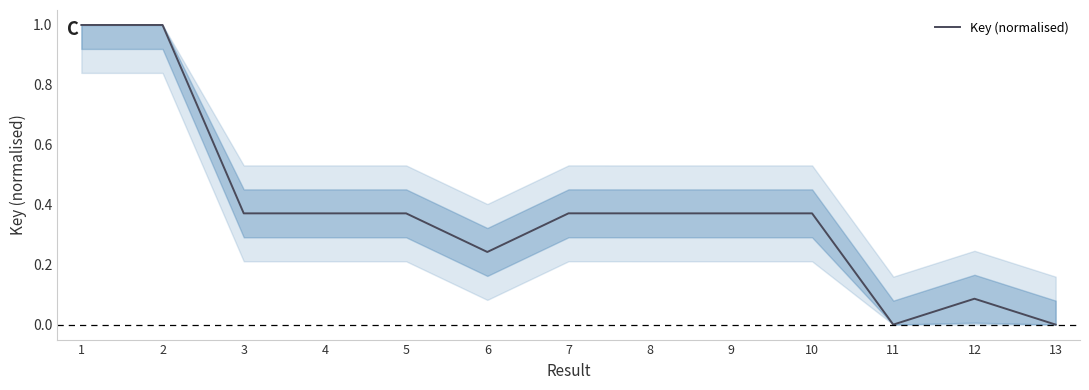

What is the greatest value displayed?

1.0